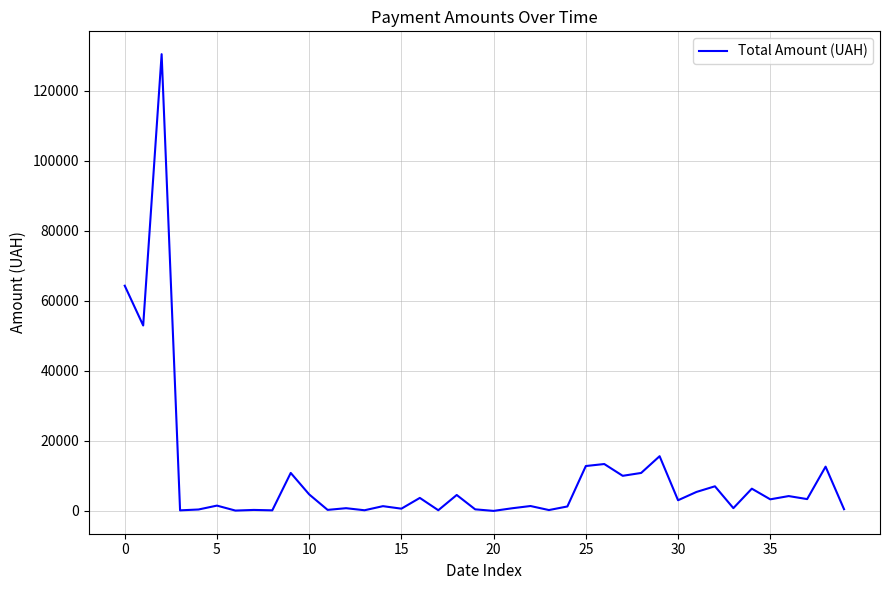

Does the chart have visible grid lines?

Yes